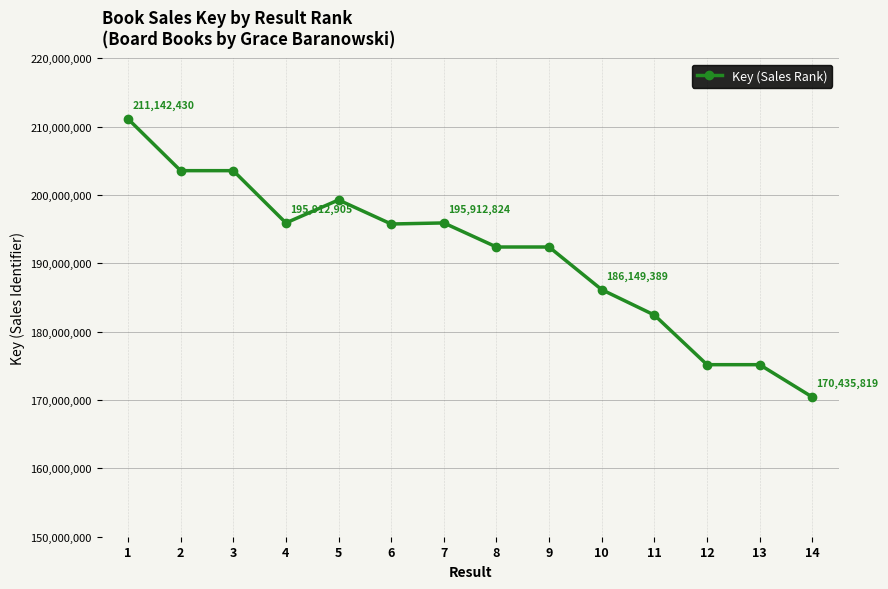

At which label does the data first exceed 195757268?

1